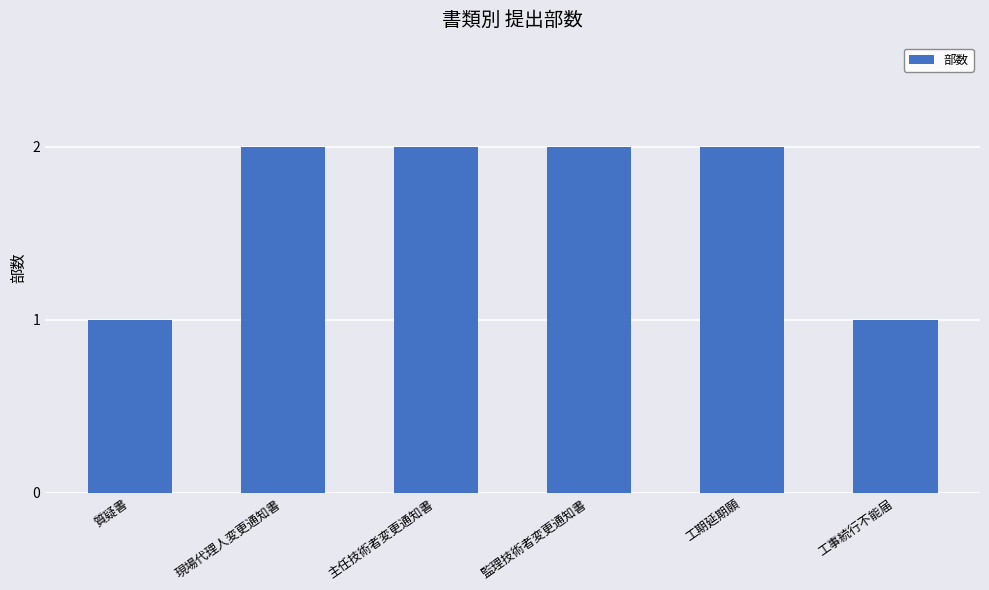

Count the values in the range 1 to 2.

6